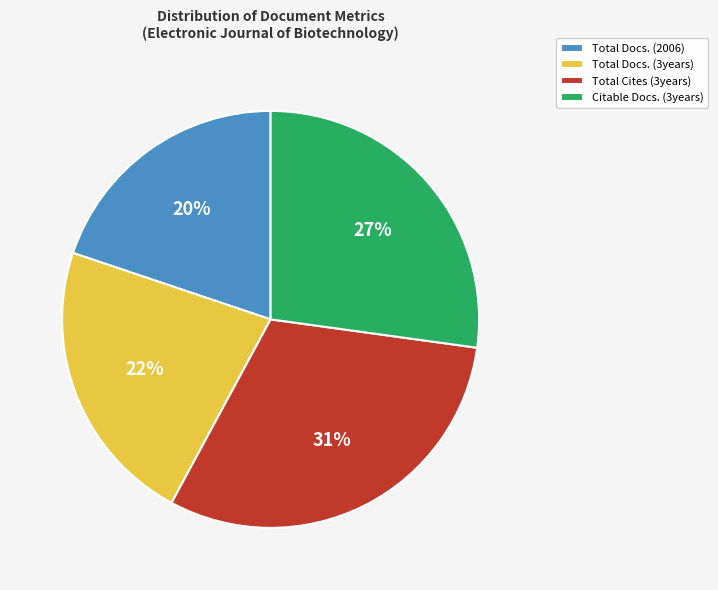

Rank the categories by value from lowest to highest.

Total Docs. (2006), Total Docs. (3years), Citable Docs. (3years), Total Cites (3years)